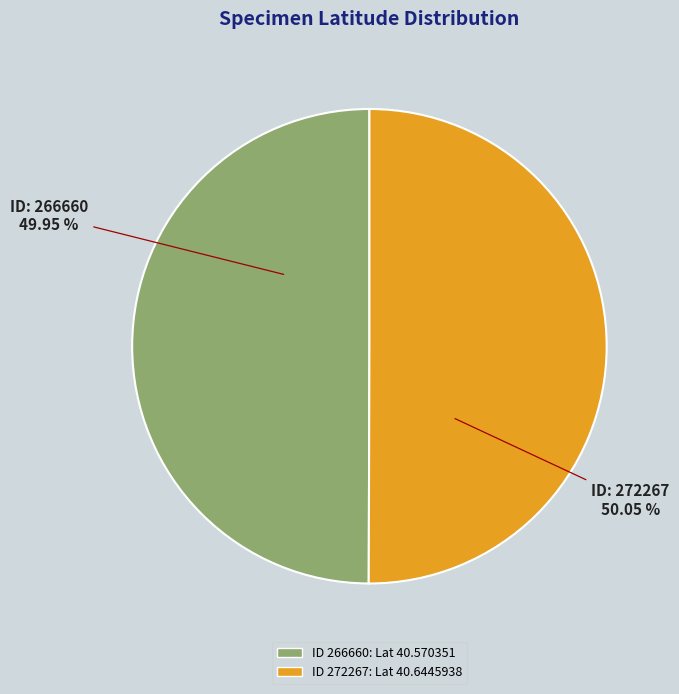

Is the sum of ID: 272267 and ID: 266660 greater than half?

Yes